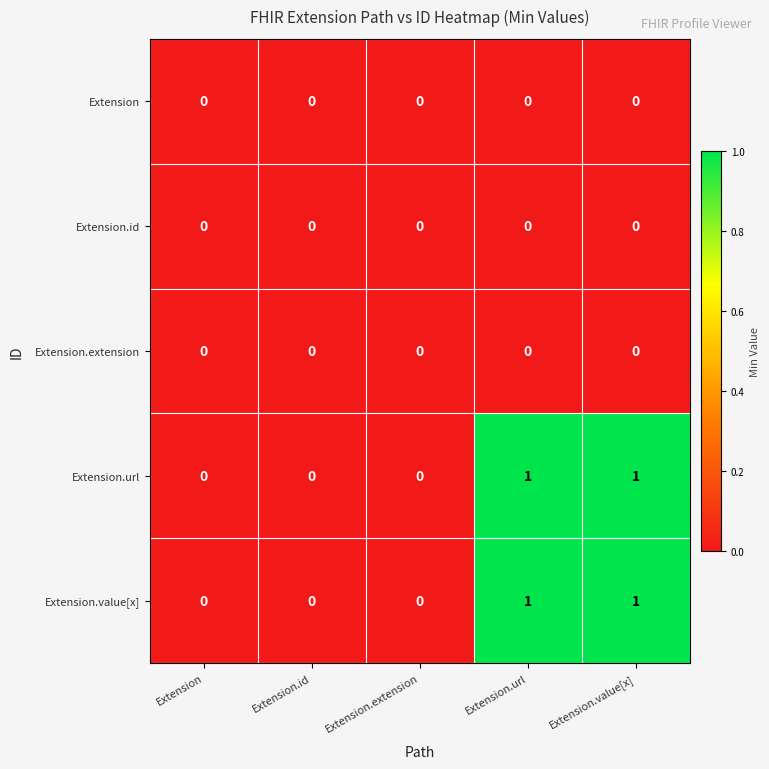

Is it true that Extension.url equals 2 at Extension.url?

False